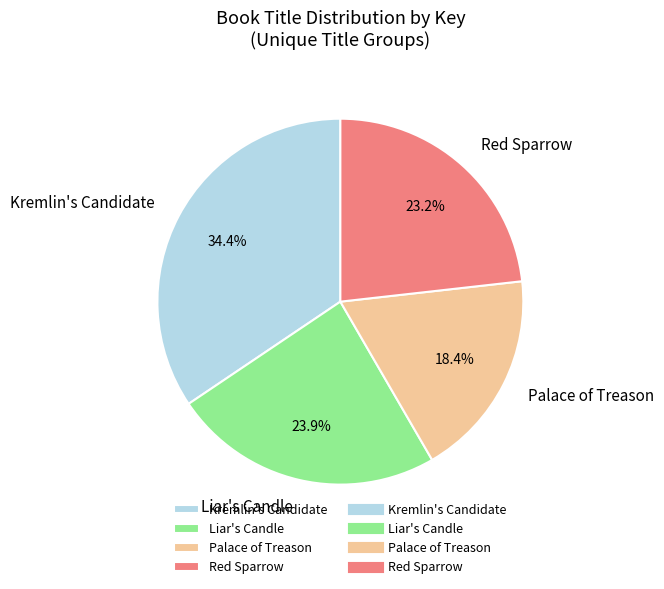

Which has a higher value, Red Sparrow or Kremlin's Candidate?

Kremlin's Candidate